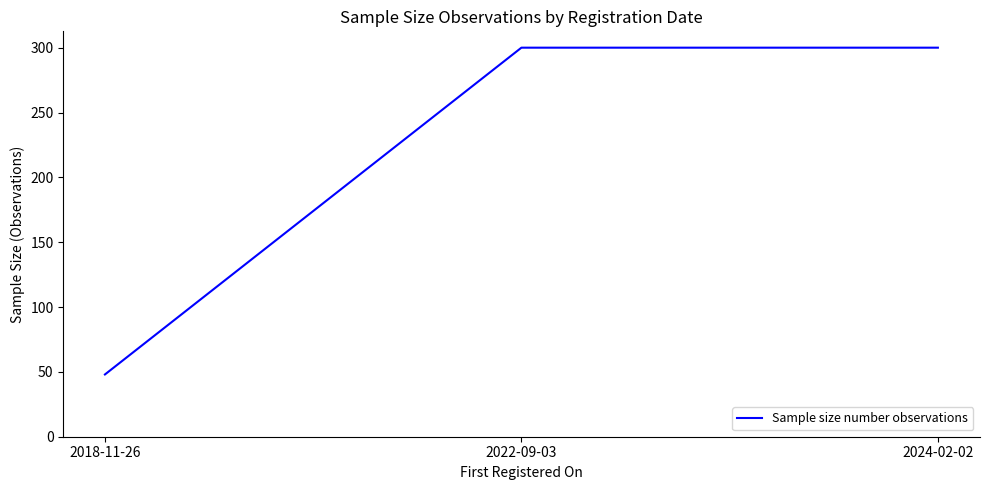

What is the maximum value shown in the chart?

300